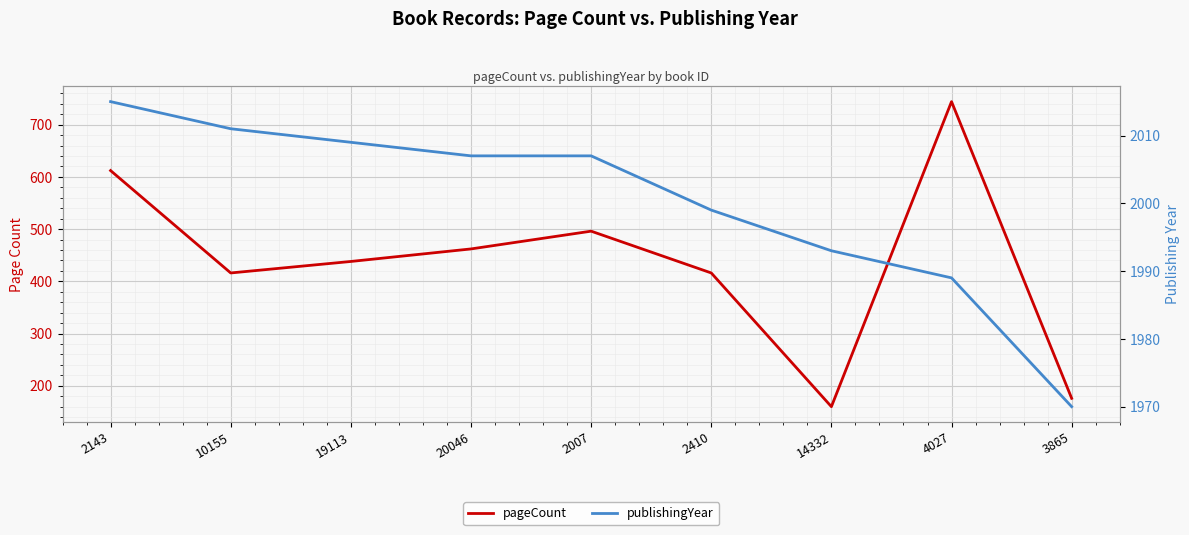

At 20046, list the series in order from smallest to largest.

pageCount, publishingYear